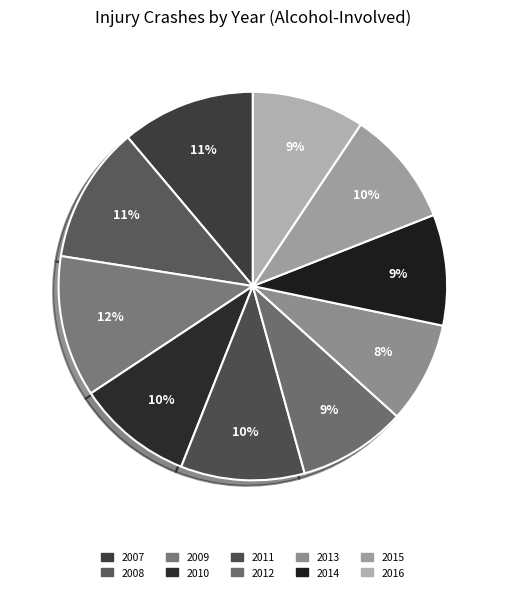

How much of the chart is everything except 2015?

90.3%